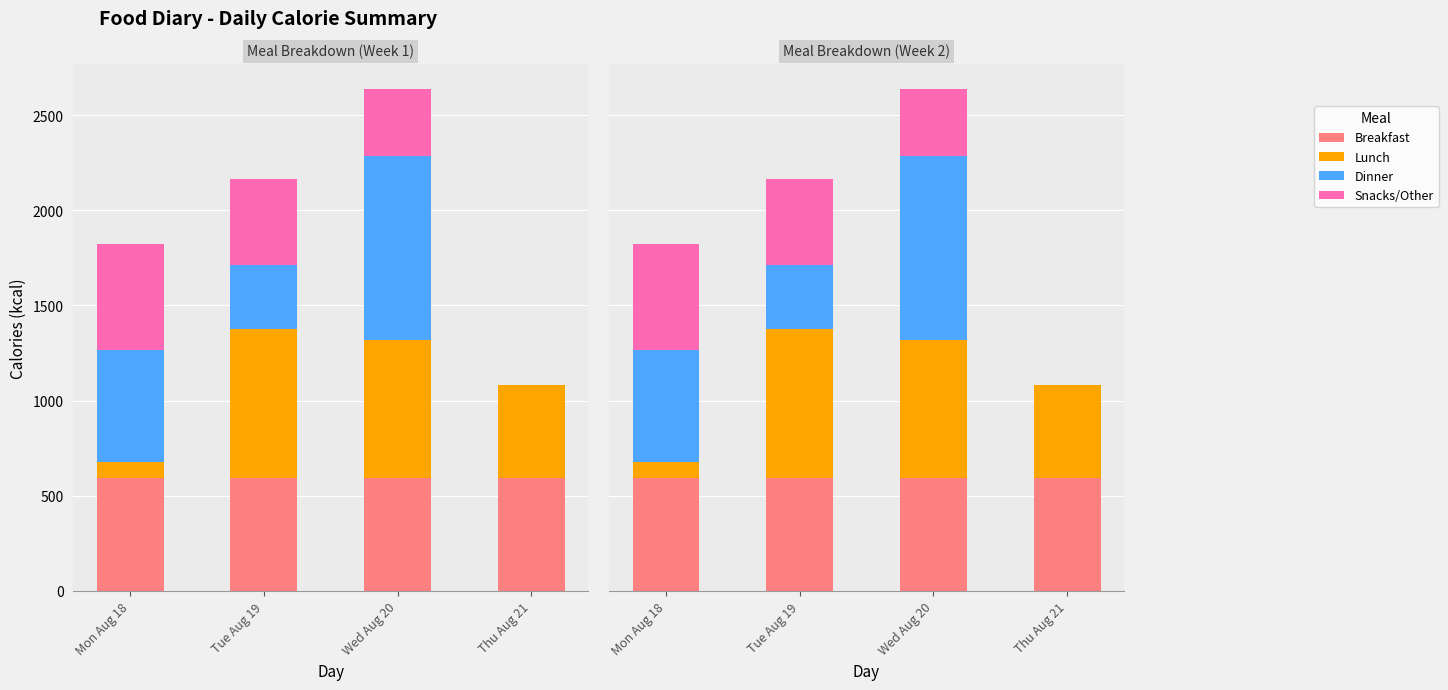

Is it true that Dinner equals 0 at Thu Aug 21?

True